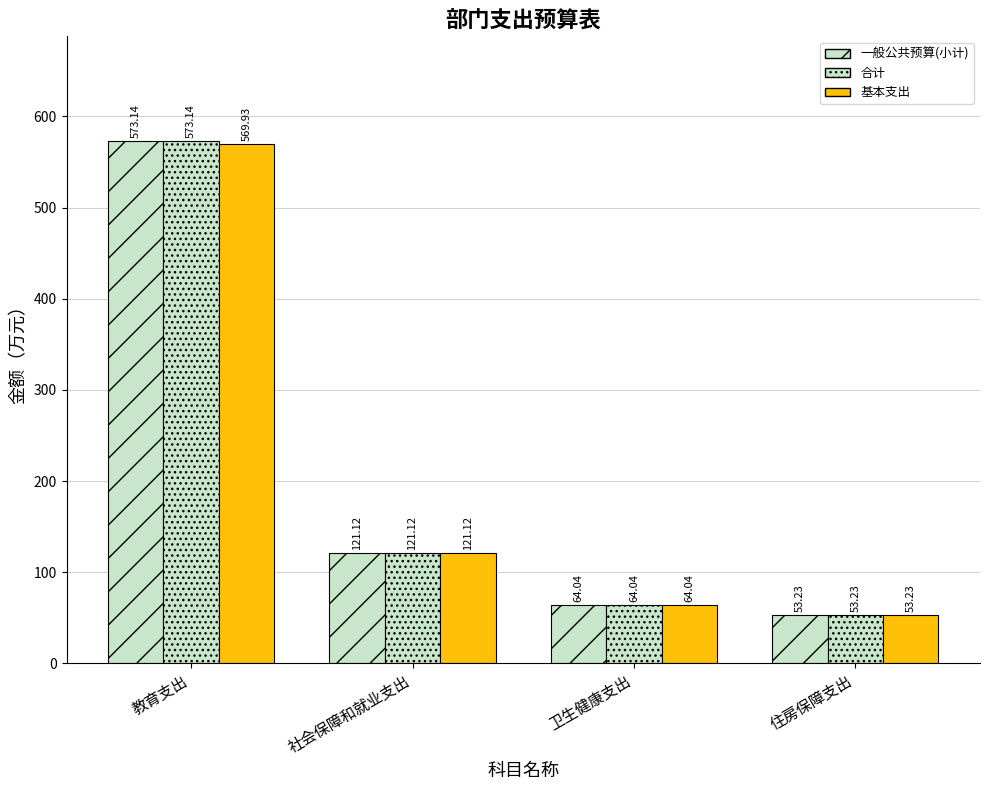

What is the difference between the 一般公共预算(小计) values at 教育支出 and 卫生健康支出?

509.1